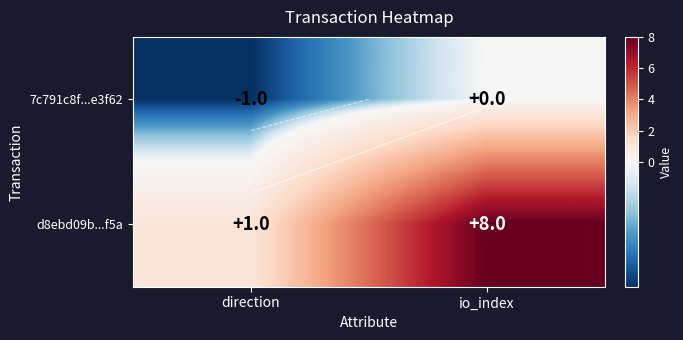

How many negative values does the 7c791c8f...e3f62 series have?

1